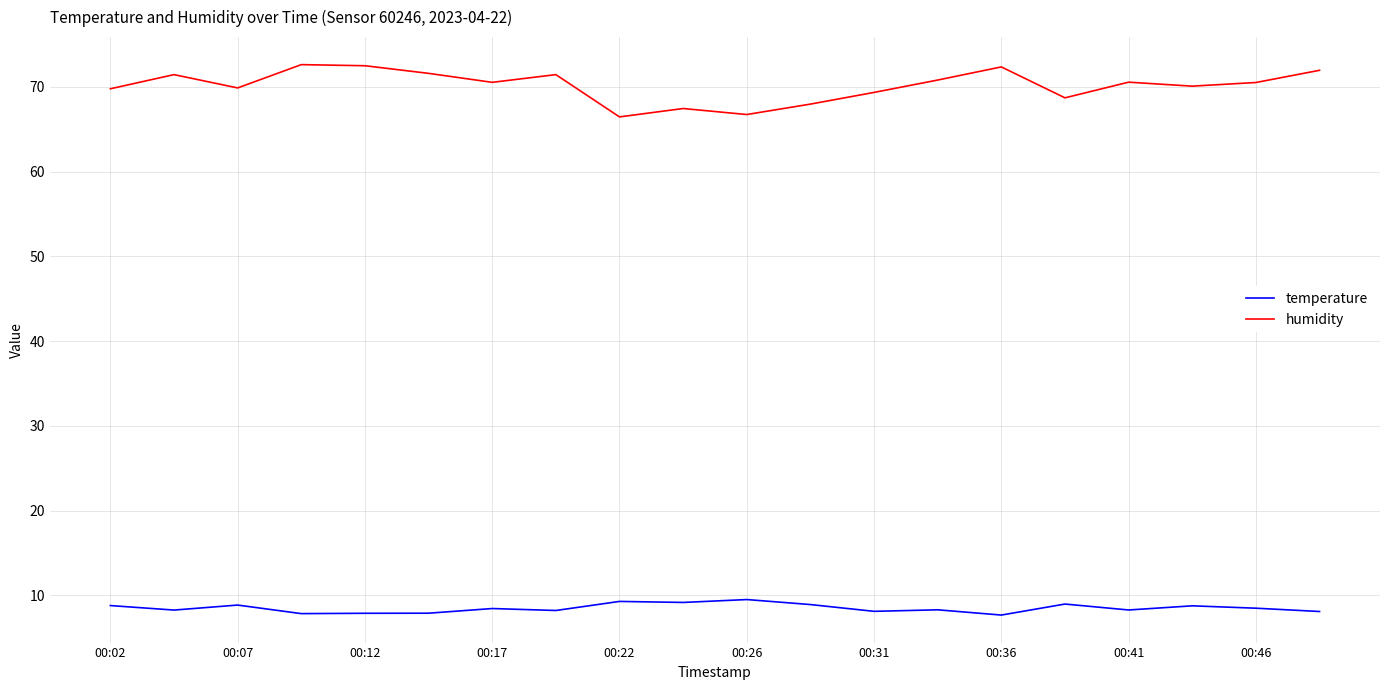

Rank the series by their average value, from highest to lowest.

humidity, temperature